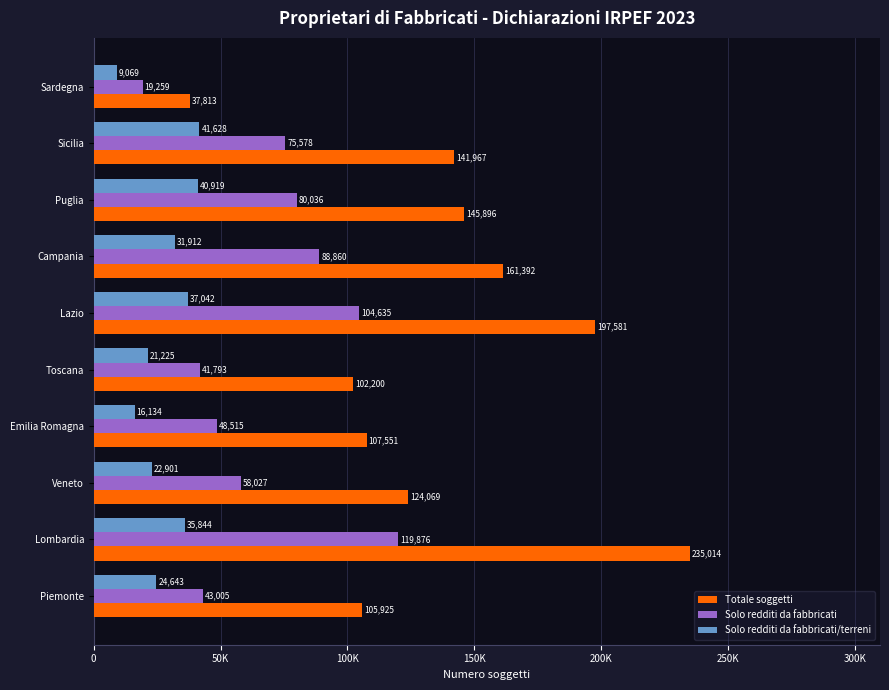

What are all the series names shown in the legend?

Totale soggetti, Solo redditi da fabbricati, Solo redditi da fabbricati/terreni